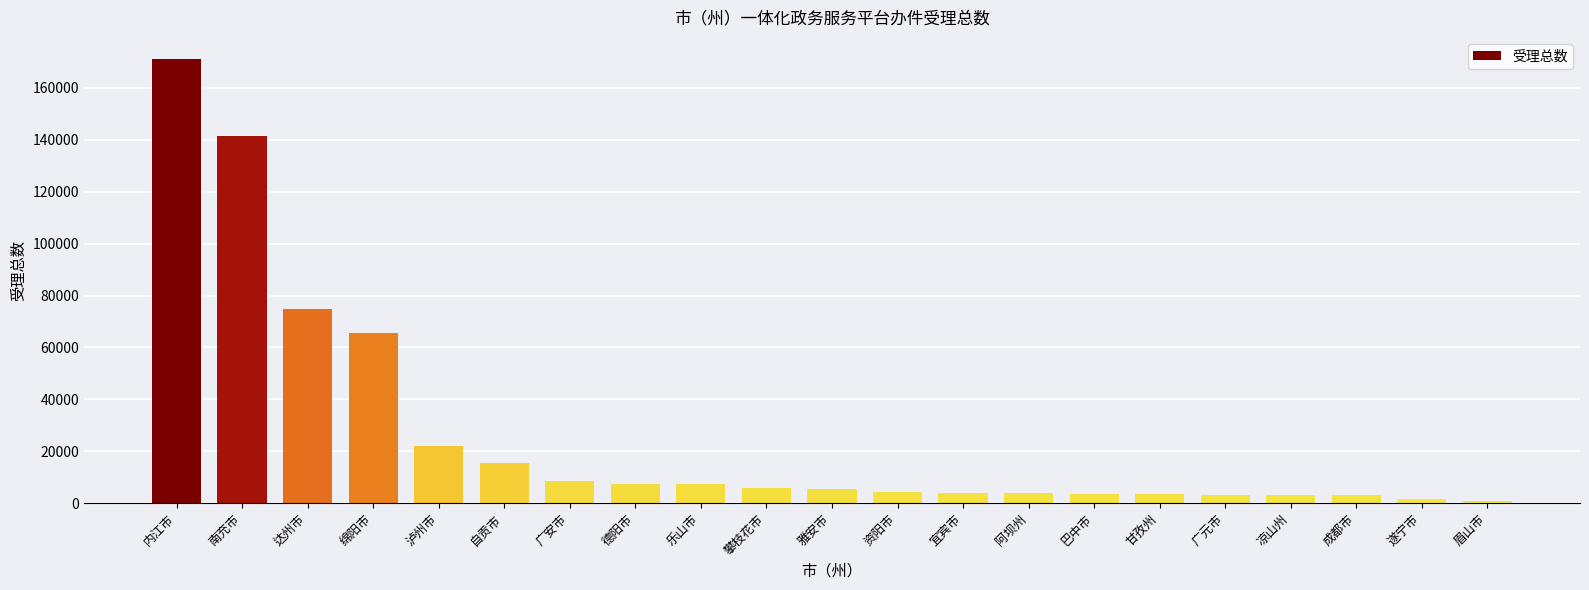

What is the ratio of the value at 宜宾市 to the value at 资阳市?

0.9